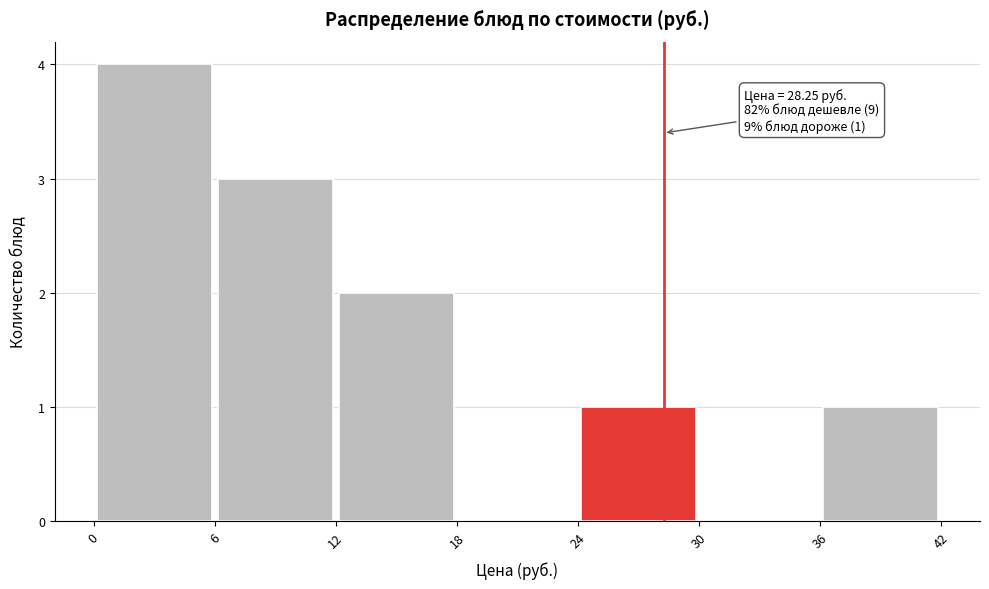

Which range on the x-axis has the tallest bar?

0 to 6